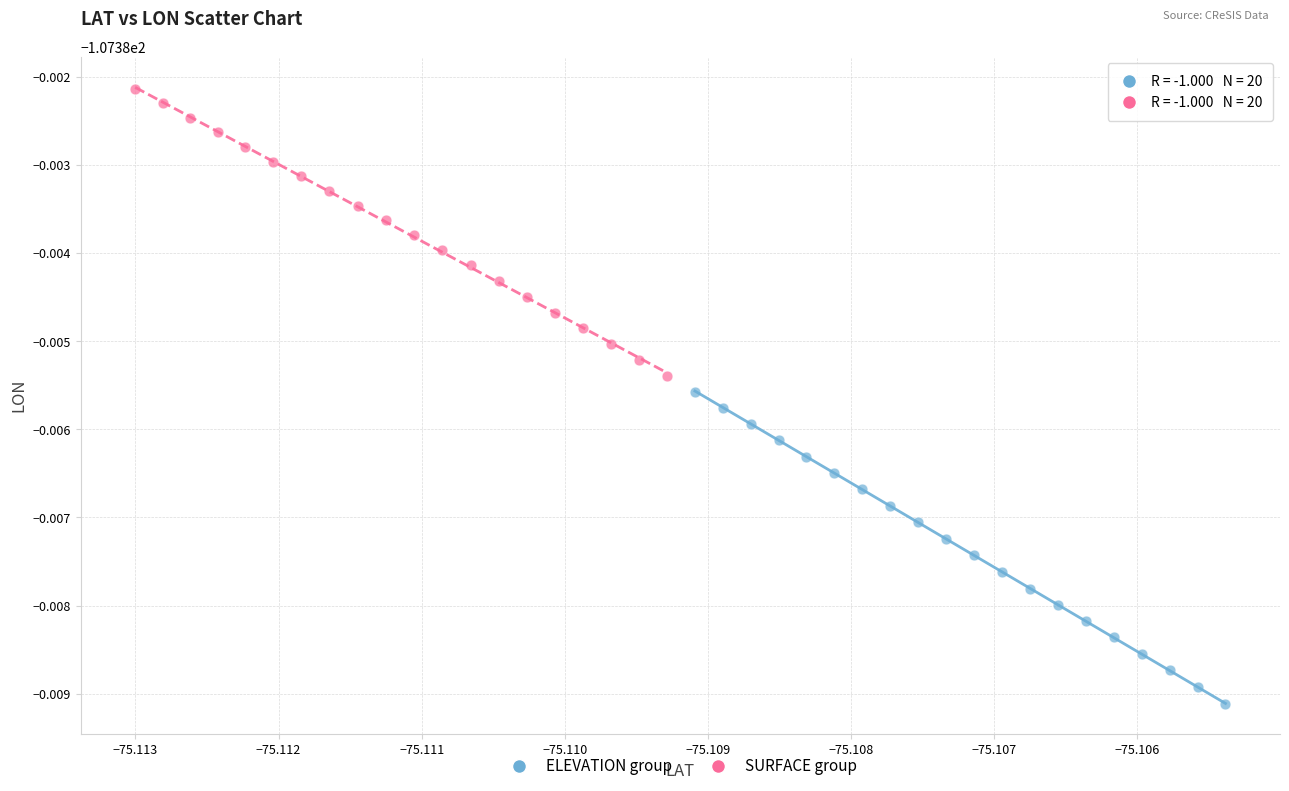

What are all the series names shown in the legend?

ELEVATION group, SURFACE group